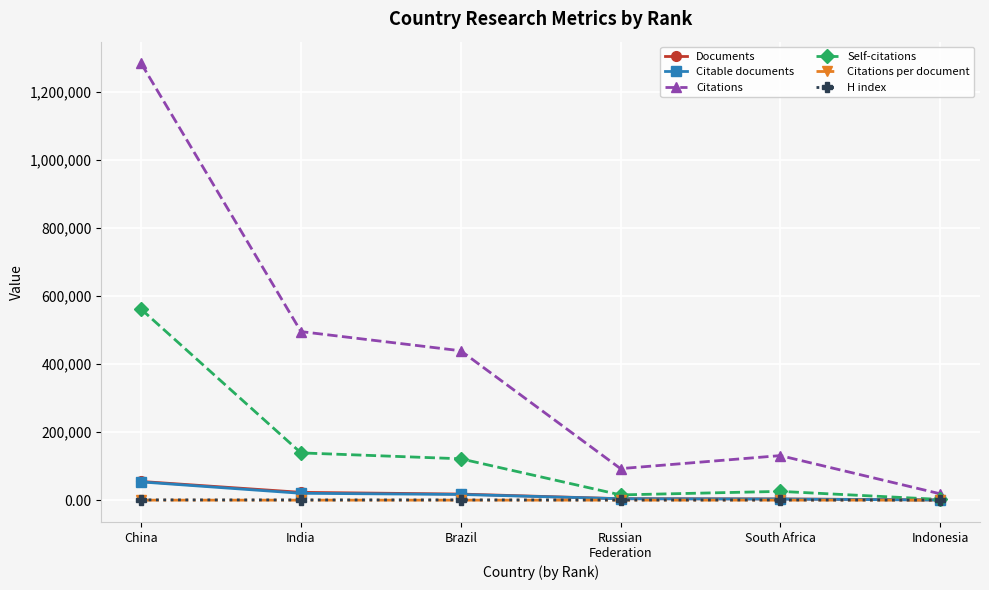

Is this an area chart (filled region under the line)?

No